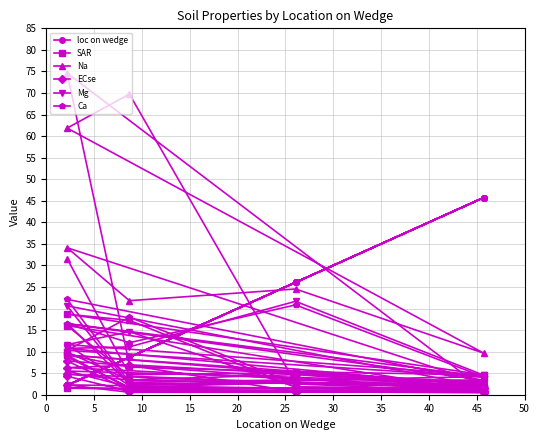

Reading right to left, transcribe all the data shown in this chart.

loc on wedge: 45.7	26.1	8.7	2.2	45.7	26.1	8.7	2.2	45.7	26.1	8.7	2.2	45.7	26.1	8.7	2.2	45.7	26.1	8.7	2.2
SAR: 1.3	1.8	17.3	18.7	4.6	5.3	6.4	9.2	1.6	2.7	4.3	16.0	0.8	1.0	1.3	1.5	1.5	2.9	3.4	9.9
Na: 1.7	2.6	69.7	61.9	9.7	24.5	21.8	34.1	2.6	4.8	7.0	74.6	1.2	1.4	1.8	5.5	2.8	5.1	4.7	31.6
ECse: 0.5	0.7	6.8	6.3	1.5	4.7	3.4	4.8	0.7	0.9	1.0	7.8	0.6	0.6	0.6	2.3	0.8	1.0	0.8	4.3
Mg: 1.1	1.8	14.6	11.6	4.5	21.7	11.1	10.8	2.0	2.8	2.3	20.6	1.8	1.4	1.4	9.2	2.4	2.9	1.7	8.7
Ca: 1.9	2.5	18.0	10.3	4.2	20.8	12.1	16.5	3.4	3.5	2.9	22.1	3.2	2.8	2.5	16.5	4.2	3.3	2.1	11.6